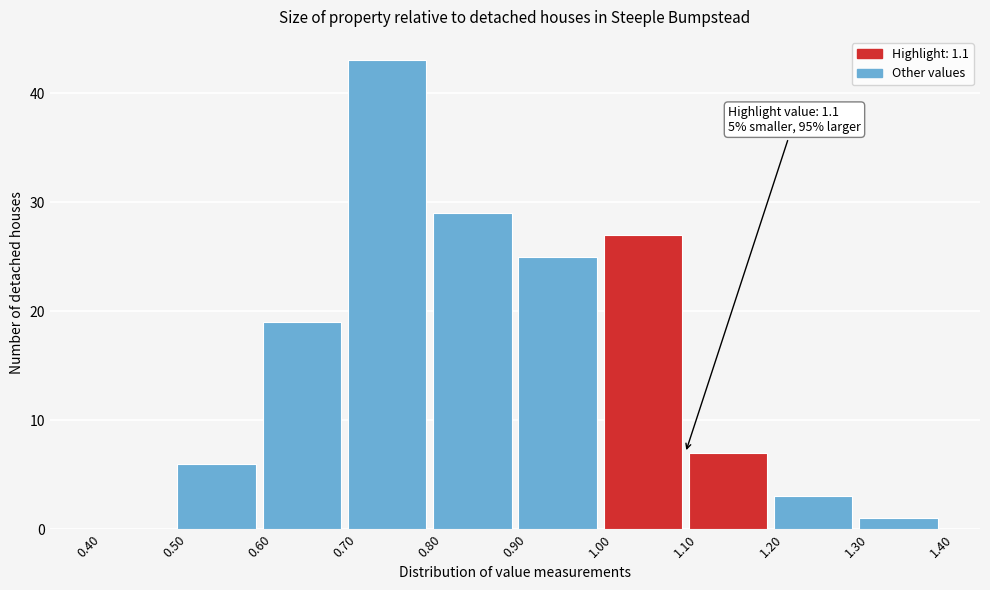

Which range on the x-axis has the tallest bar?

0.70 to 0.80